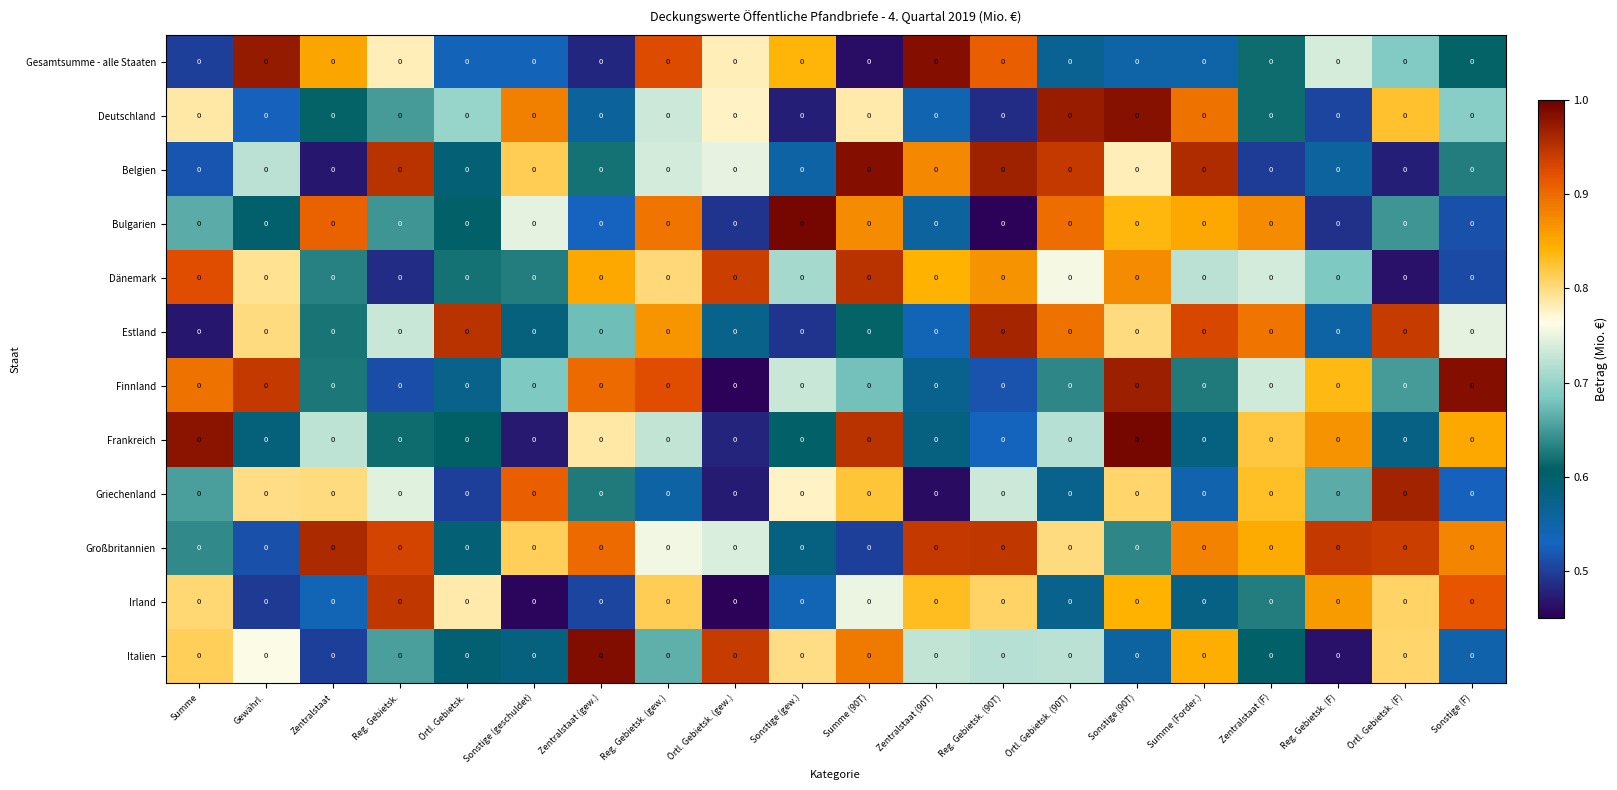

The Italien series shows 0.4 at Örtl. Gebietsk. (F). True or false?

False